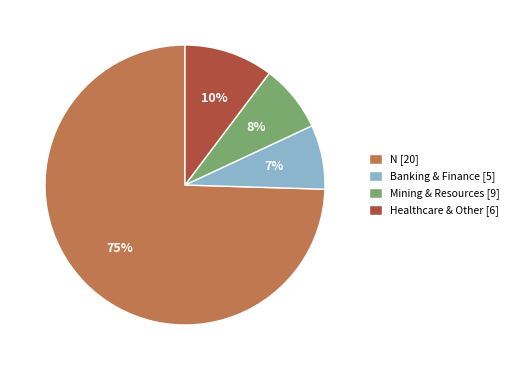

Combined, do Mining & Resources [9] and Healthcare & Other [6] account for over 50%?

No